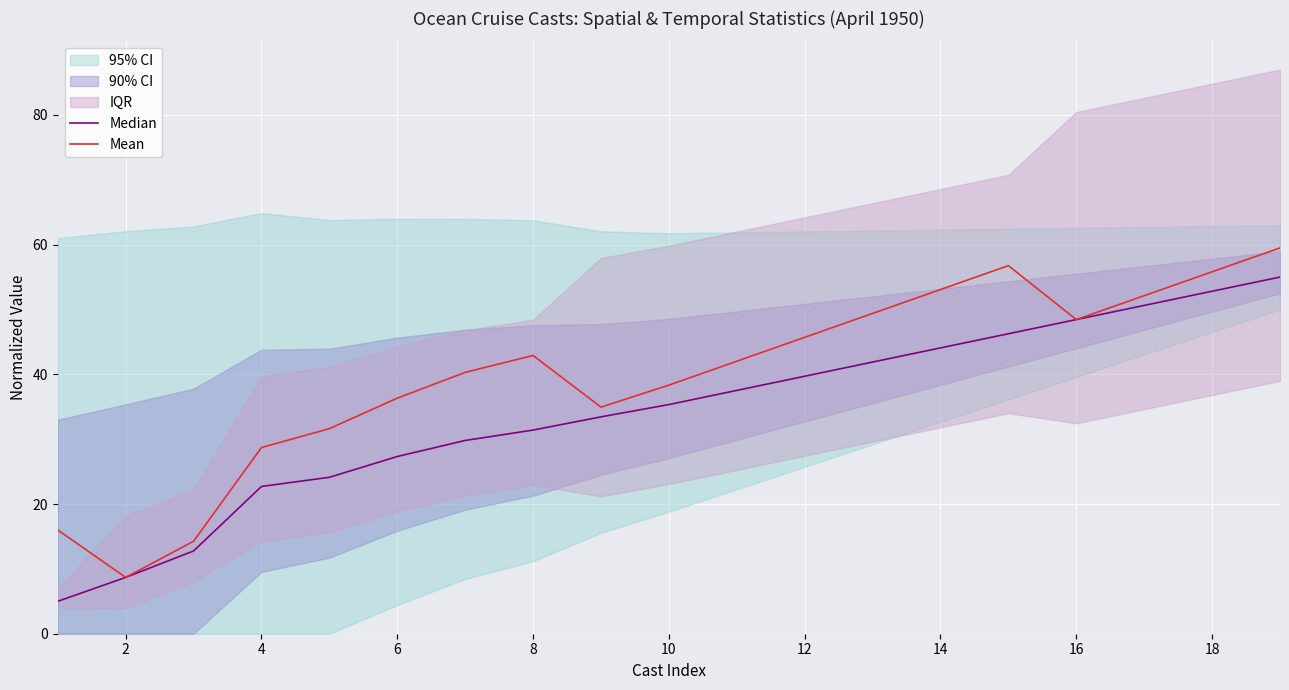

Reading left to right, what are all the values shown in this chart?

Median: 5.0	8.7	12.8	22.7	24.1	27.3	29.8	31.4	33.4	35.3	37.5	39.7	41.9	44.1	46.3	48.4	50.6	52.8	55.0
Mean: 16.0	8.7	14.3	28.7	31.6	36.3	40.3	42.9	34.9	38.3	42.0	45.7	49.4	53.1	56.8	48.4	52.1	55.8	59.5